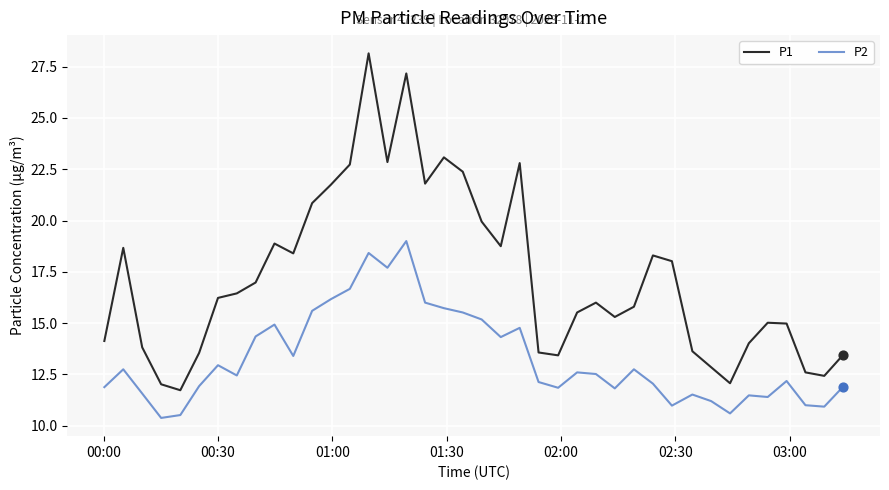

What are all the series names shown in the legend?

P1, P2